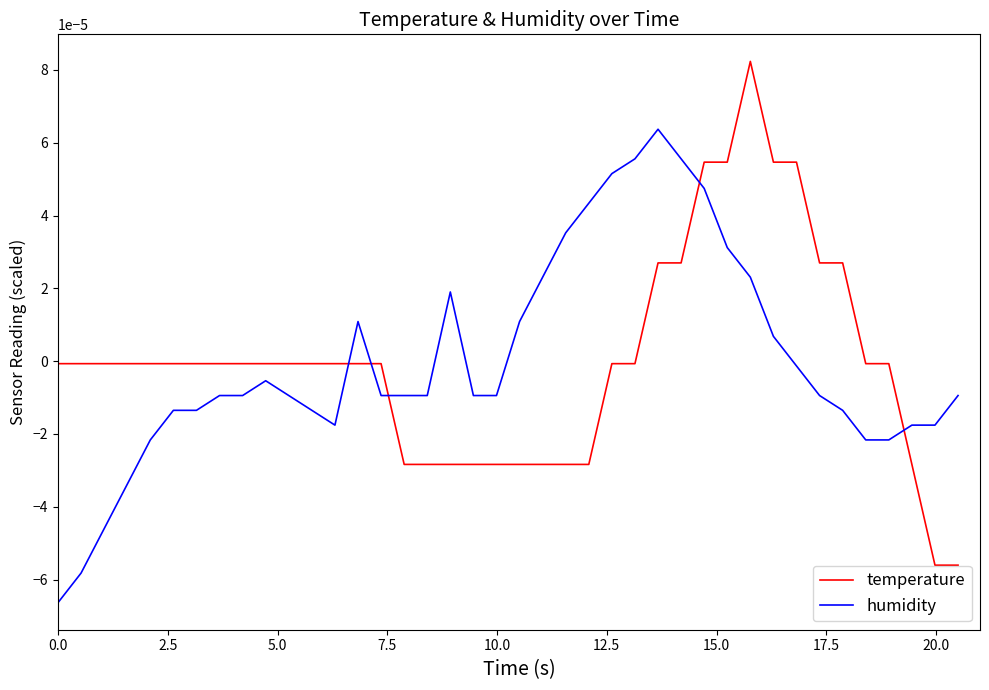

Which series has the widest spread of values?

temperature